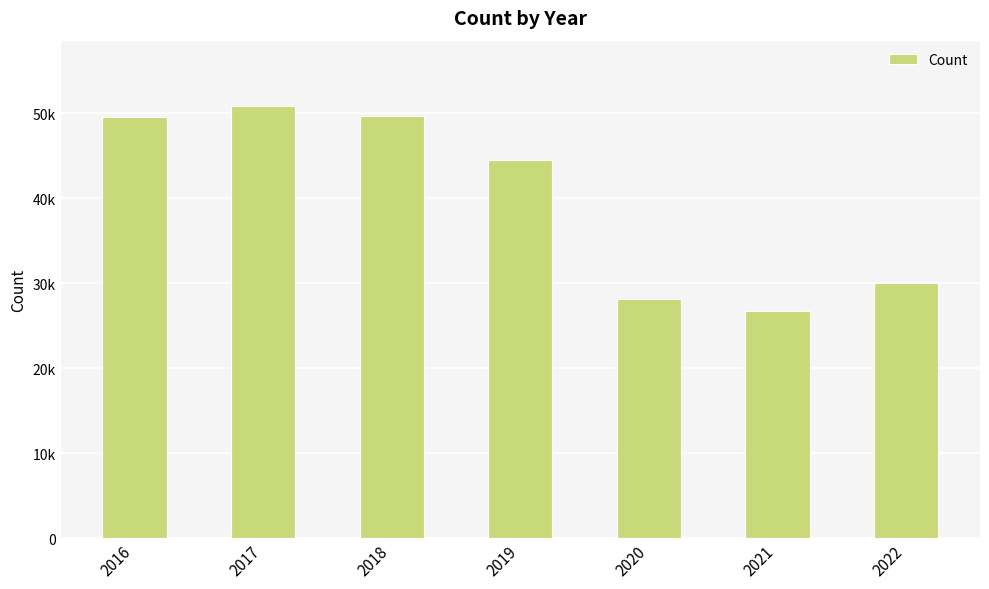

Does the chart contain any negative values?

No